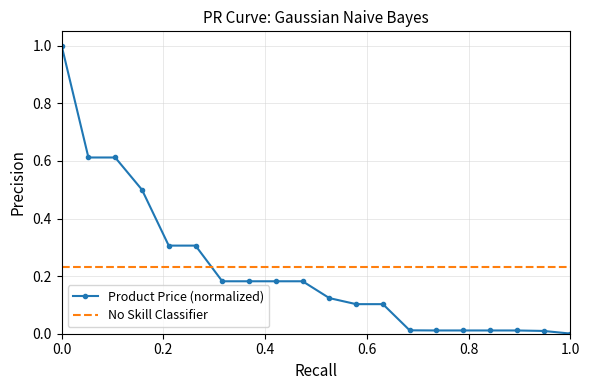

Which series has the widest spread of values?

Product Price (normalized)